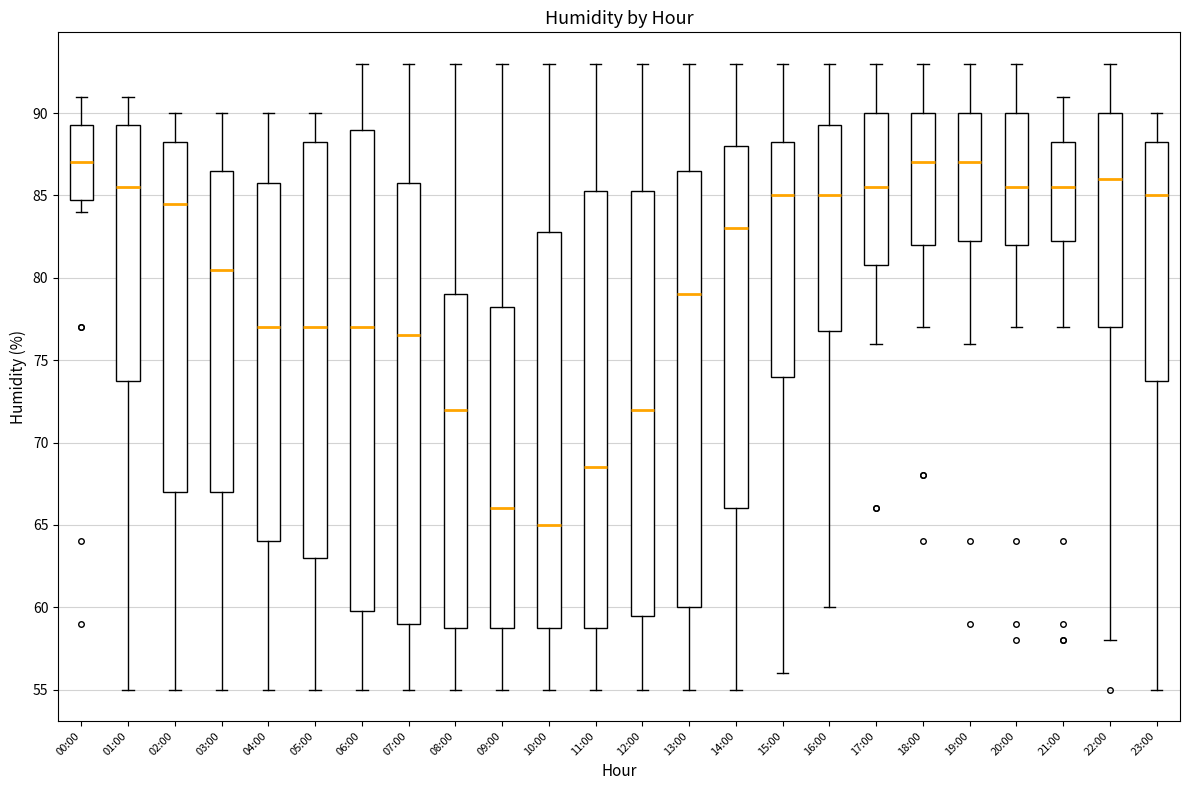

Reading left to right, read every box against the y-axis: the position of its median line, the range the box covers, and the ends of its whiskers. The values are not printed on the chart, so give them approximately, as read against the axis.

00:00: median 87.0, box 85.0 to 89.5, whiskers 84.0 to 91.0
01:00: median 85.5, box 74.0 to 89.5, whiskers 55.0 to 91.0
02:00: median 84.5, box 67.0 to 88.5, whiskers 55.0 to 90.0
03:00: median 80.5, box 67.0 to 86.5, whiskers 55.0 to 90.0
04:00: median 77.0, box 64.0 to 86.0, whiskers 55.0 to 90.0
05:00: median 77.0, box 63.0 to 88.5, whiskers 55.0 to 90.0
06:00: median 77.0, box 60.0 to 89.0, whiskers 55.0 to 93.0
07:00: median 76.5, box 59.0 to 86.0, whiskers 55.0 to 93.0
08:00: median 72.0, box 59.0 to 79.0, whiskers 55.0 to 93.0
09:00: median 66.0, box 59.0 to 78.5, whiskers 55.0 to 93.0
10:00: median 65.0, box 59.0 to 83.0, whiskers 55.0 to 93.0
11:00: median 68.5, box 59.0 to 85.5, whiskers 55.0 to 93.0
12:00: median 72.0, box 59.5 to 85.5, whiskers 55.0 to 93.0
13:00: median 79.0, box 60.0 to 86.5, whiskers 55.0 to 93.0
14:00: median 83.0, box 66.0 to 88.0, whiskers 55.0 to 93.0
15:00: median 85.0, box 74.0 to 88.5, whiskers 56.0 to 93.0
16:00: median 85.0, box 77.0 to 89.5, whiskers 60.0 to 93.0
17:00: median 85.5, box 81.0 to 90.0, whiskers 76.0 to 93.0
18:00: median 87.0, box 82.0 to 90.0, whiskers 77.0 to 93.0
19:00: median 87.0, box 82.5 to 90.0, whiskers 76.0 to 93.0
20:00: median 85.5, box 82.0 to 90.0, whiskers 77.0 to 93.0
21:00: median 85.5, box 82.5 to 88.5, whiskers 77.0 to 91.0
22:00: median 86.0, box 77.0 to 90.0, whiskers 58.0 to 93.0
23:00: median 85.0, box 74.0 to 88.5, whiskers 55.0 to 90.0